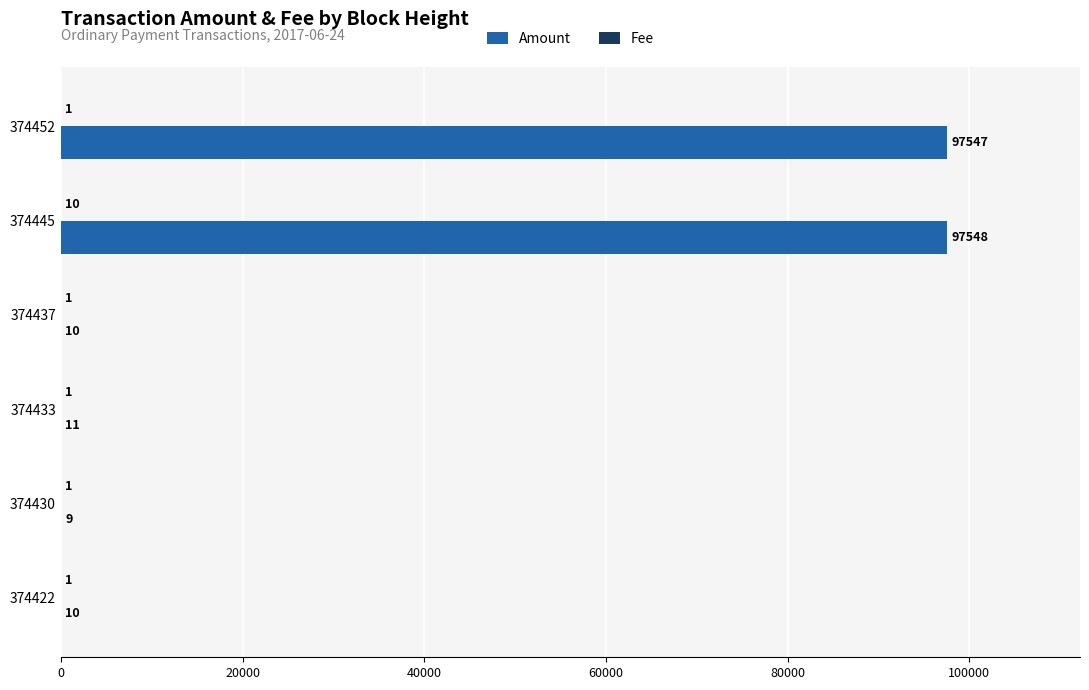

At which category is the sum across all series the highest?

374445